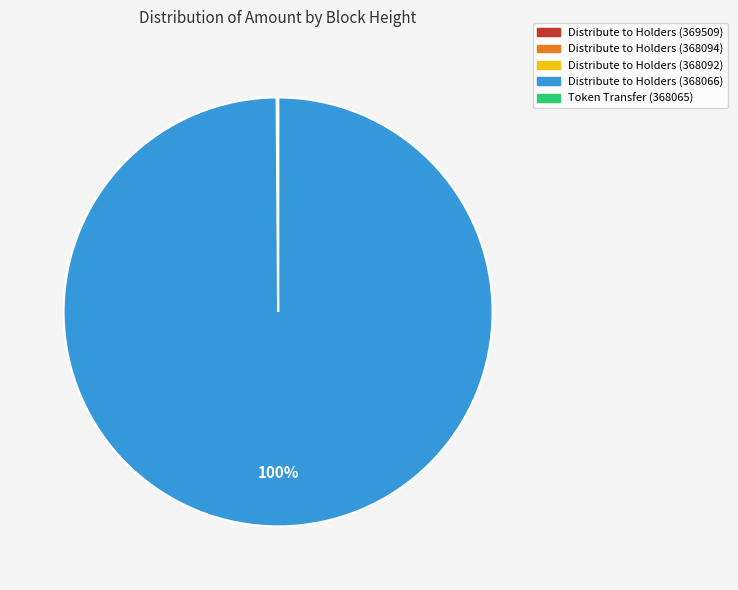

Is there any slice that represents more than half of the pie?

Yes